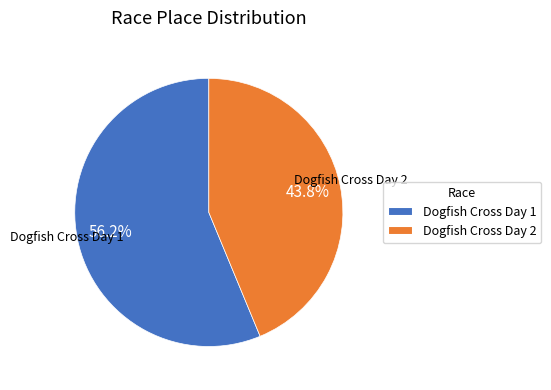

Which slice is the largest?

Dogfish Cross Day 1